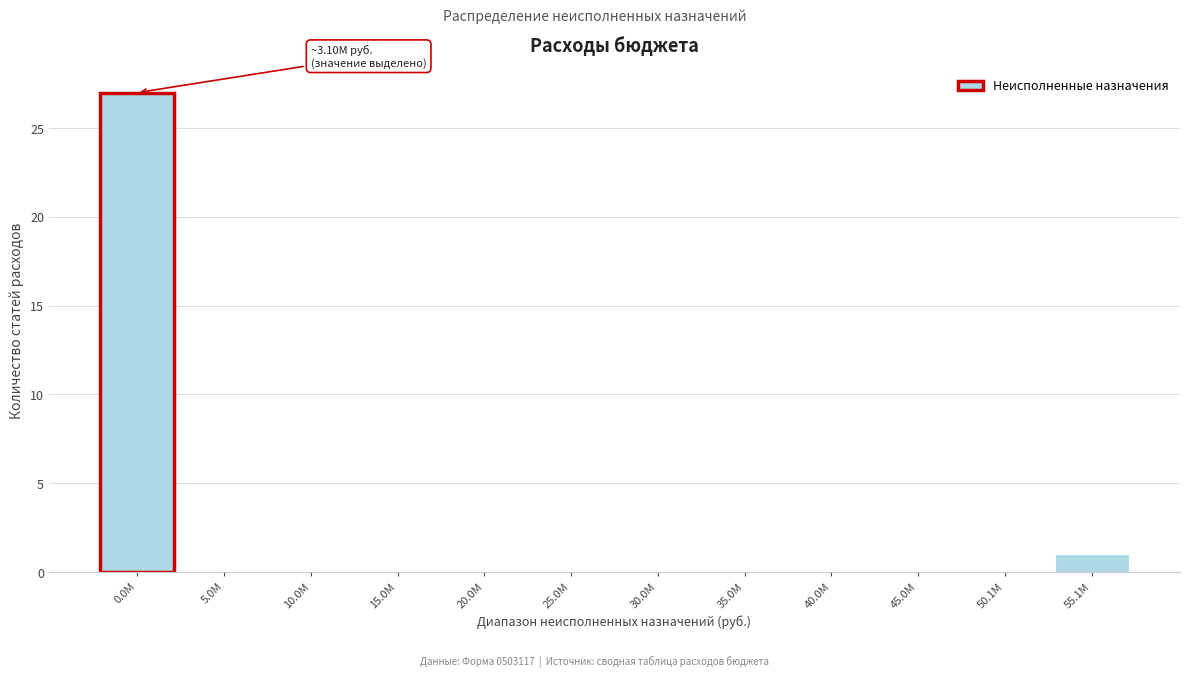

Reading left to right, extract all data points from this chart.

0.0M=27	5.0M=0	10.0M=0	15.0M=0	20.0M=0	25.0M=0	30.0M=0	35.0M=0	40.0M=0	45.0M=0	50.1M=0	55.1M=1